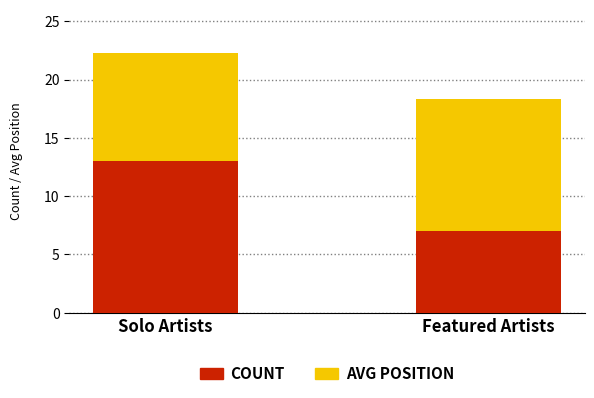

At which category is the sum across all series the highest?

Solo Artists